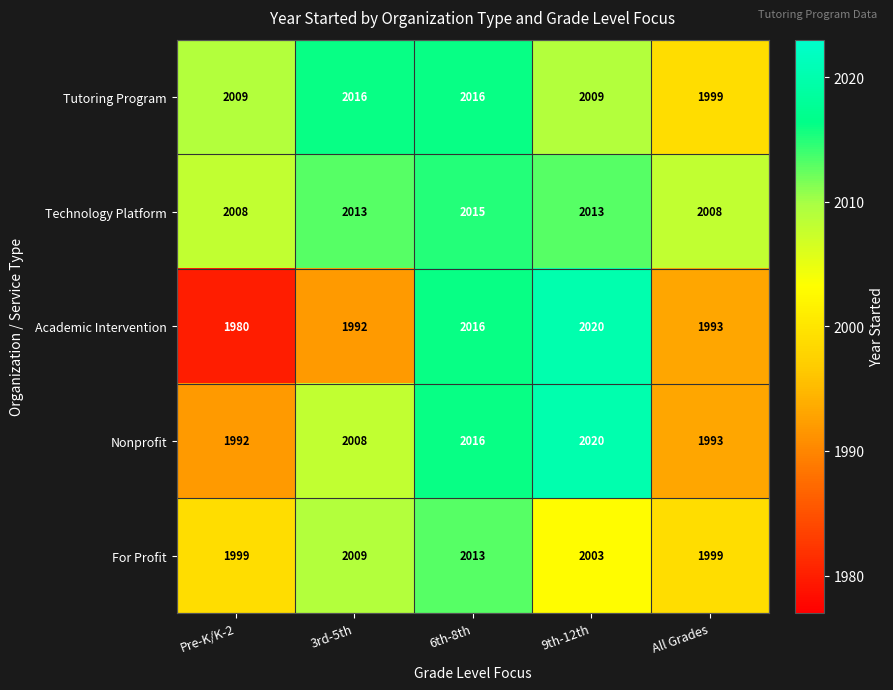

Rank the categories by Academic Intervention value from highest to lowest.

9th-12th, 6th-8th, All Grades, 3rd-5th, Pre-K/K-2